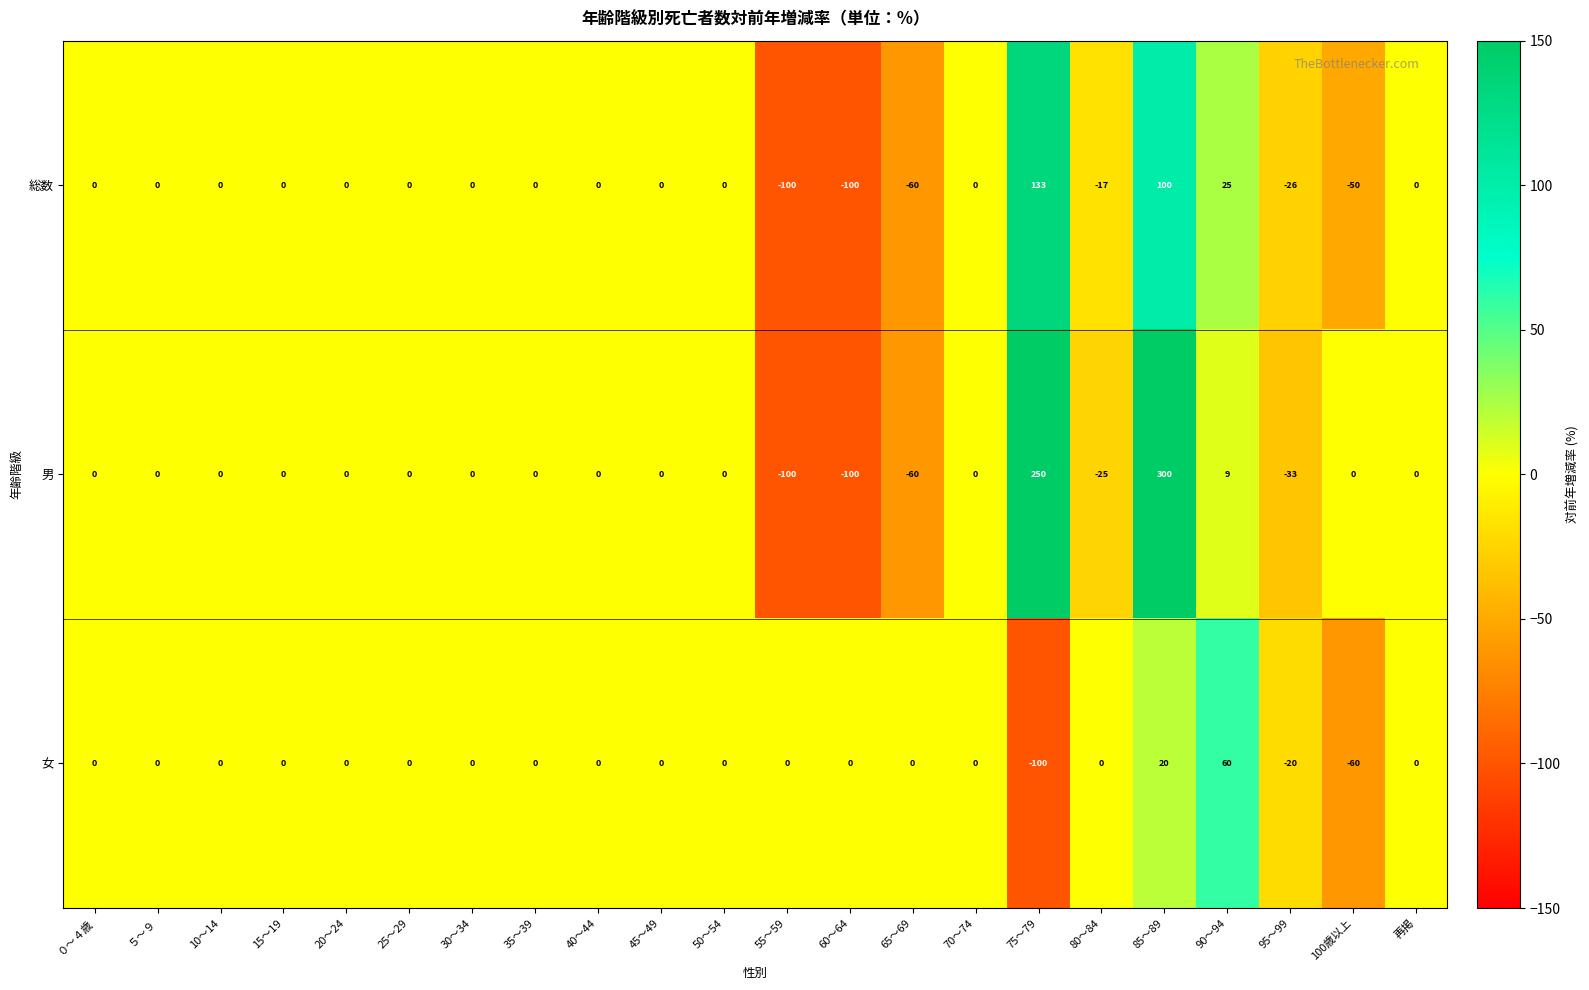

What value does the 総数 series have at 85～89, to the nearest 5?

100